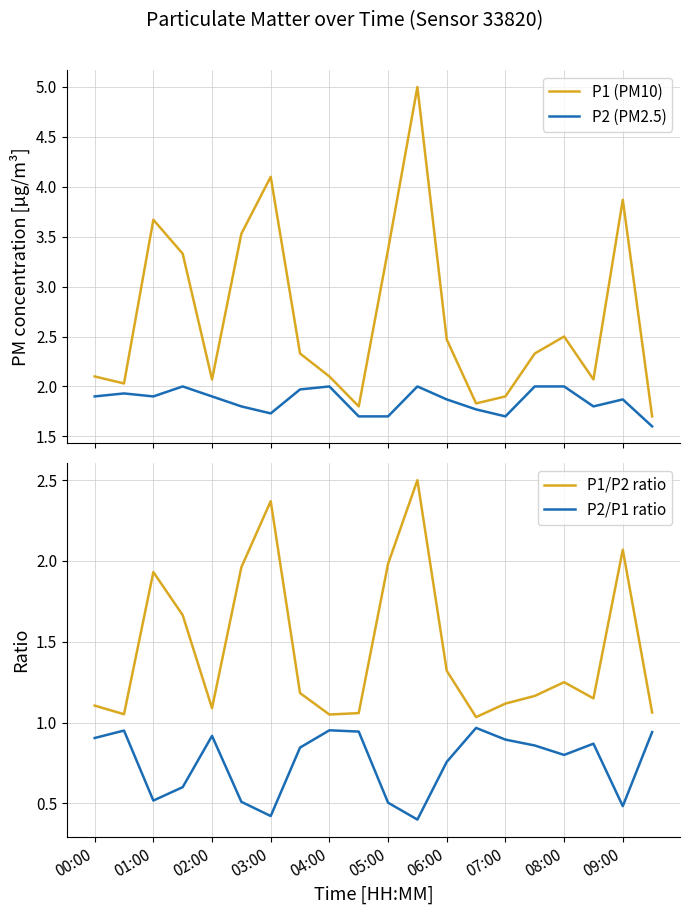

Rank the series by their average value, from lowest to highest.

P2/P1 ratio, P1/P2 ratio, P2 (PM2.5), P1 (PM10)